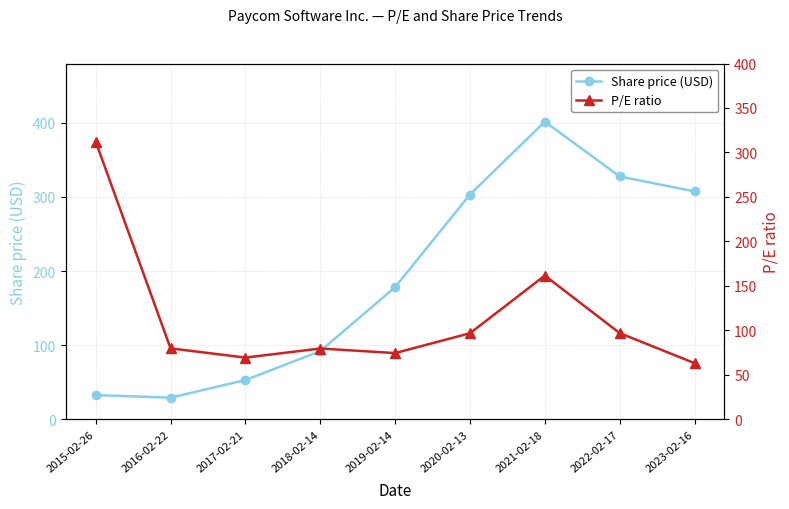

Where is Share price (USD) nearest to the value 215?

2019-02-14